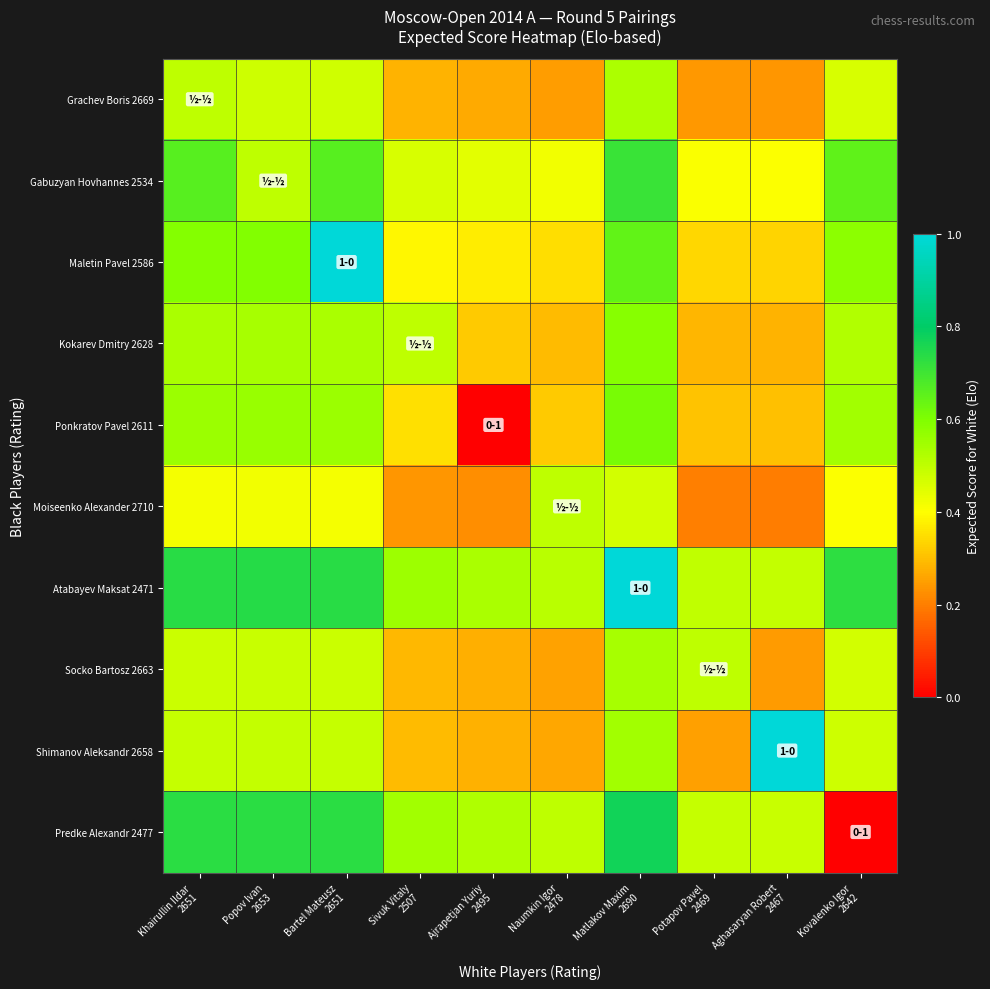

Reading left to right, what are all the values shown in this chart?

Grachev Boris 2669: Khairullin Ildar
2651=0.5	Popov Ivan
2653=0.5	Bartel Mateusz
2651=0.5	Sivuk Vitaly
2507=0.3	Ajrapetjan Yuriy
2495=0.3	Naumkin Igor
2478=0.2	Matlakov Maxim
2690=0.5	Potapov Pavel
2469=0.2	Aghasaryan Robert
2467=0.2	Kovalenko Igor
2642=0.5
Gabuzyan Hovhannes 2534: Khairullin Ildar
2651=0.7	Popov Ivan
2653=0.5	Bartel Mateusz
2651=0.7	Sivuk Vitaly
2507=0.5	Ajrapetjan Yuriy
2495=0.4	Naumkin Igor
2478=0.4	Matlakov Maxim
2690=0.7	Potapov Pavel
2469=0.4	Aghasaryan Robert
2467=0.4	Kovalenko Igor
2642=0.7
Maletin Pavel 2586: Khairullin Ildar
2651=0.6	Popov Ivan
2653=0.6	Bartel Mateusz
2651=1.0	Sivuk Vitaly
2507=0.4	Ajrapetjan Yuriy
2495=0.4	Naumkin Igor
2478=0.3	Matlakov Maxim
2690=0.6	Potapov Pavel
2469=0.3	Aghasaryan Robert
2467=0.3	Kovalenko Igor
2642=0.6
Kokarev Dmitry 2628: Khairullin Ildar
2651=0.5	Popov Ivan
2653=0.5	Bartel Mateusz
2651=0.5	Sivuk Vitaly
2507=0.5	Ajrapetjan Yuriy
2495=0.3	Naumkin Igor
2478=0.3	Matlakov Maxim
2690=0.6	Potapov Pavel
2469=0.3	Aghasaryan Robert
2467=0.3	Kovalenko Igor
2642=0.5
Ponkratov Pavel 2611: Khairullin Ildar
2651=0.6	Popov Ivan
2653=0.6	Bartel Mateusz
2651=0.6	Sivuk Vitaly
2507=0.4	Ajrapetjan Yuriy
2495=0.0	Naumkin Igor
2478=0.3	Matlakov Maxim
2690=0.6	Potapov Pavel
2469=0.3	Aghasaryan Robert
2467=0.3	Kovalenko Igor
2642=0.5
Moiseenko Alexander 2710: Khairullin Ildar
2651=0.4	Popov Ivan
2653=0.4	Bartel Mateusz
2651=0.4	Sivuk Vitaly
2507=0.2	Ajrapetjan Yuriy
2495=0.2	Naumkin Igor
2478=0.5	Matlakov Maxim
2690=0.5	Potapov Pavel
2469=0.2	Aghasaryan Robert
2467=0.2	Kovalenko Igor
2642=0.4
Atabayev Maksat 2471: Khairullin Ildar
2651=0.7	Popov Ivan
2653=0.7	Bartel Mateusz
2651=0.7	Sivuk Vitaly
2507=0.6	Ajrapetjan Yuriy
2495=0.5	Naumkin Igor
2478=0.5	Matlakov Maxim
2690=1.0	Potapov Pavel
2469=0.5	Aghasaryan Robert
2467=0.5	Kovalenko Igor
2642=0.7
Socko Bartosz 2663: Khairullin Ildar
2651=0.5	Popov Ivan
2653=0.5	Bartel Mateusz
2651=0.5	Sivuk Vitaly
2507=0.3	Ajrapetjan Yuriy
2495=0.3	Naumkin Igor
2478=0.3	Matlakov Maxim
2690=0.5	Potapov Pavel
2469=0.5	Aghasaryan Robert
2467=0.2	Kovalenko Igor
2642=0.5
Shimanov Aleksandr 2658: Khairullin Ildar
2651=0.5	Popov Ivan
2653=0.5	Bartel Mateusz
2651=0.5	Sivuk Vitaly
2507=0.3	Ajrapetjan Yuriy
2495=0.3	Naumkin Igor
2478=0.3	Matlakov Maxim
2690=0.5	Potapov Pavel
2469=0.3	Aghasaryan Robert
2467=1.0	Kovalenko Igor
2642=0.5
Predke Alexandr 2477: Khairullin Ildar
2651=0.7	Popov Ivan
2653=0.7	Bartel Mateusz
2651=0.7	Sivuk Vitaly
2507=0.5	Ajrapetjan Yuriy
2495=0.5	Naumkin Igor
2478=0.5	Matlakov Maxim
2690=0.8	Potapov Pavel
2469=0.5	Aghasaryan Robert
2467=0.5	Kovalenko Igor
2642=0.0